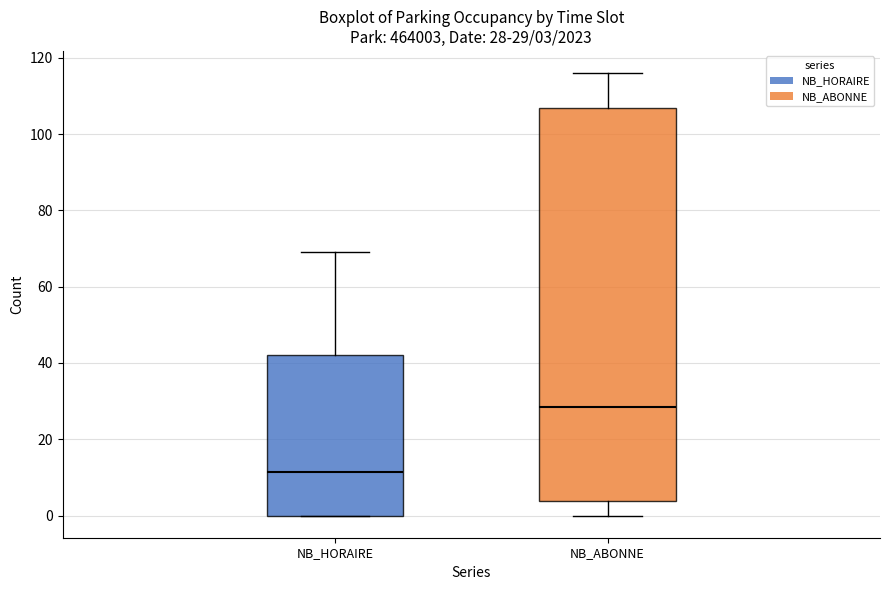

Which box's median line is the lowest?

NB_HORAIRE